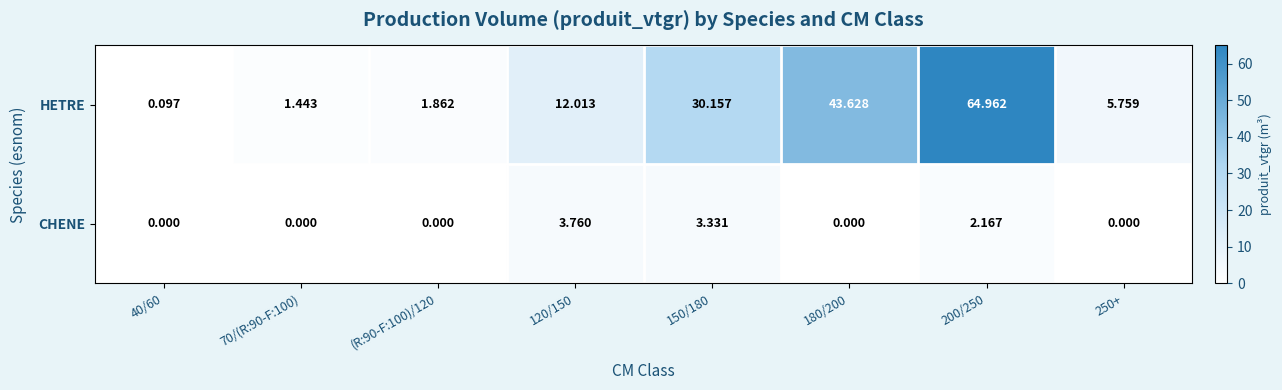

Is the value of HETRE at 180/200 greater than the value of CHENE at 70/(R:90-F:100)?

Yes